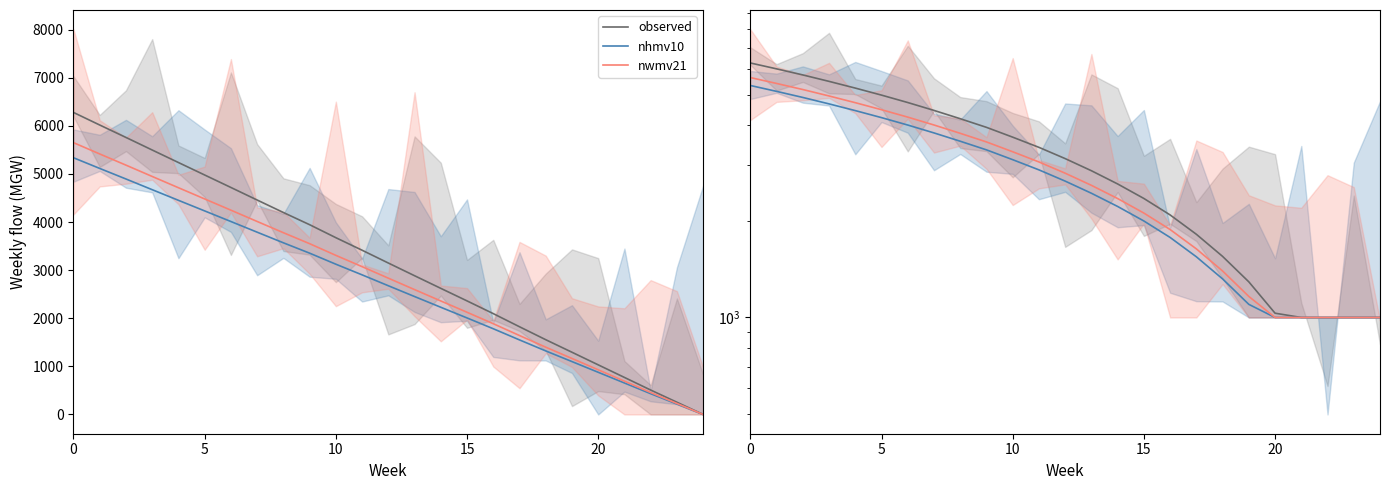

What is the spread (max minus min) of values at 10?

863.9